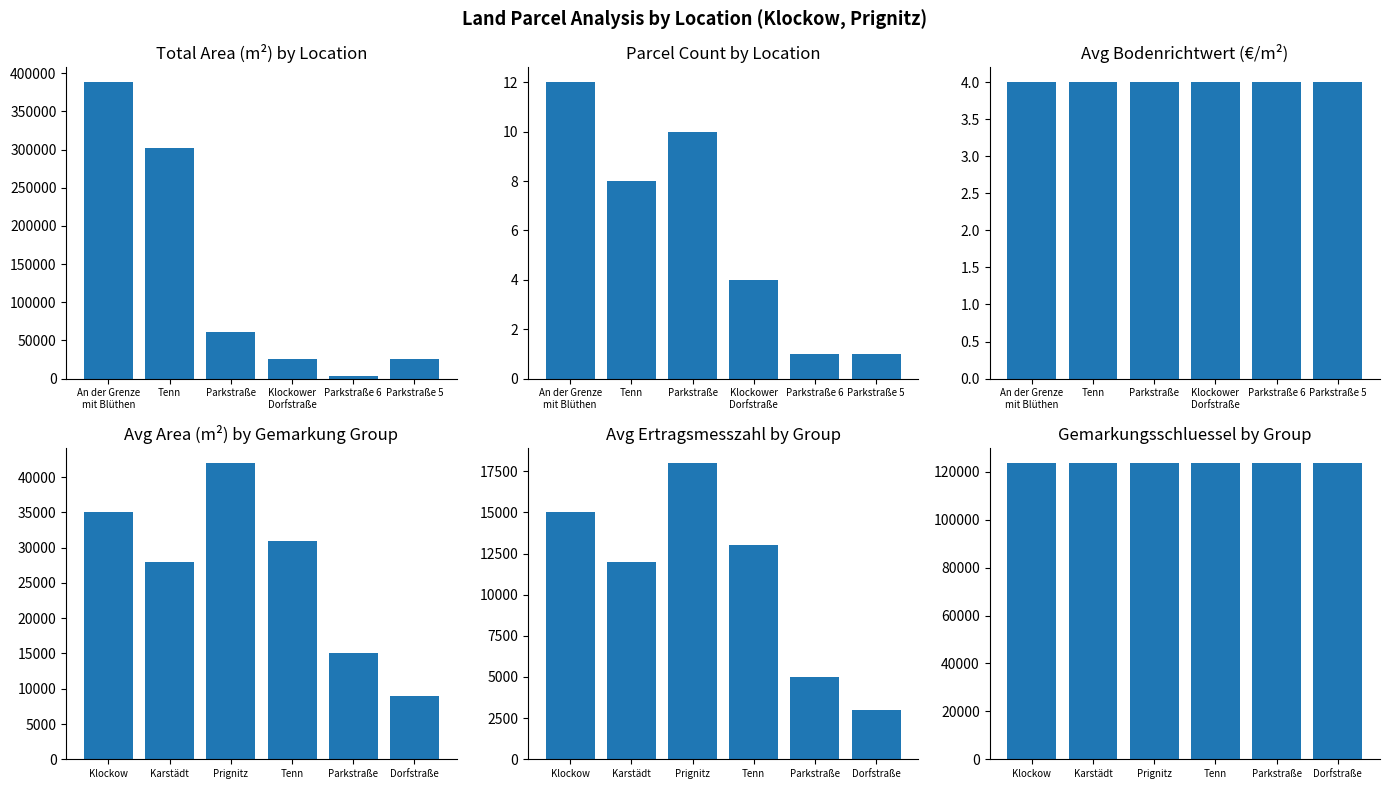

What is the label of the 5th bar from the left?

Parkstraße 6